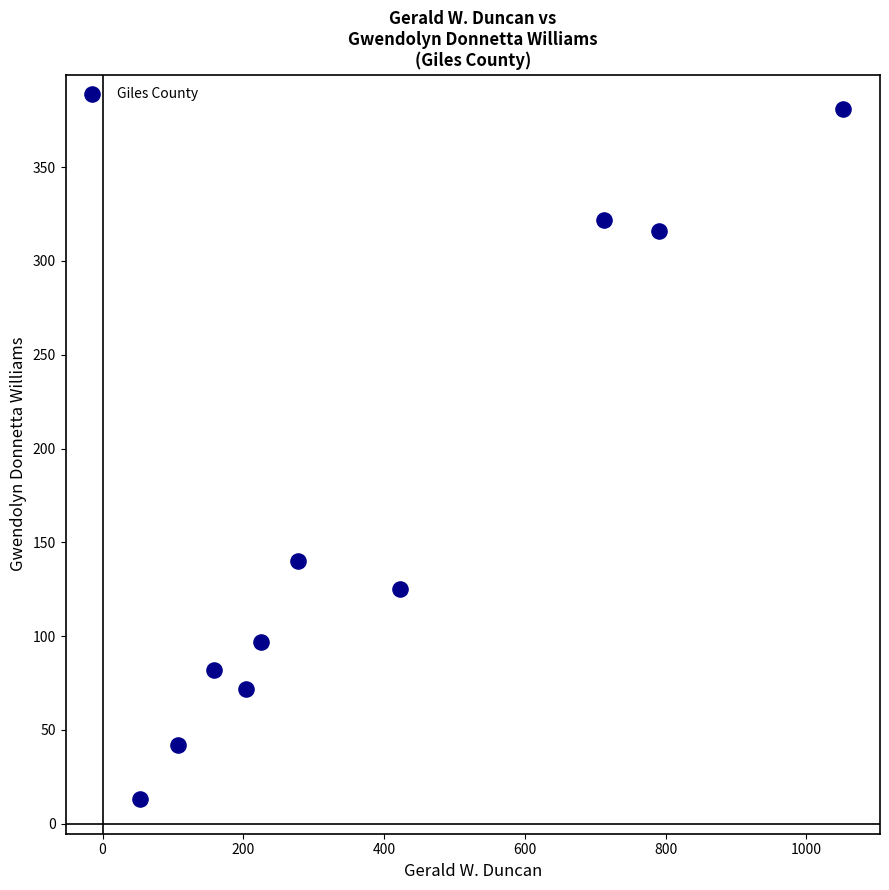

What Y value in the scatter plot is closest to 197?

140